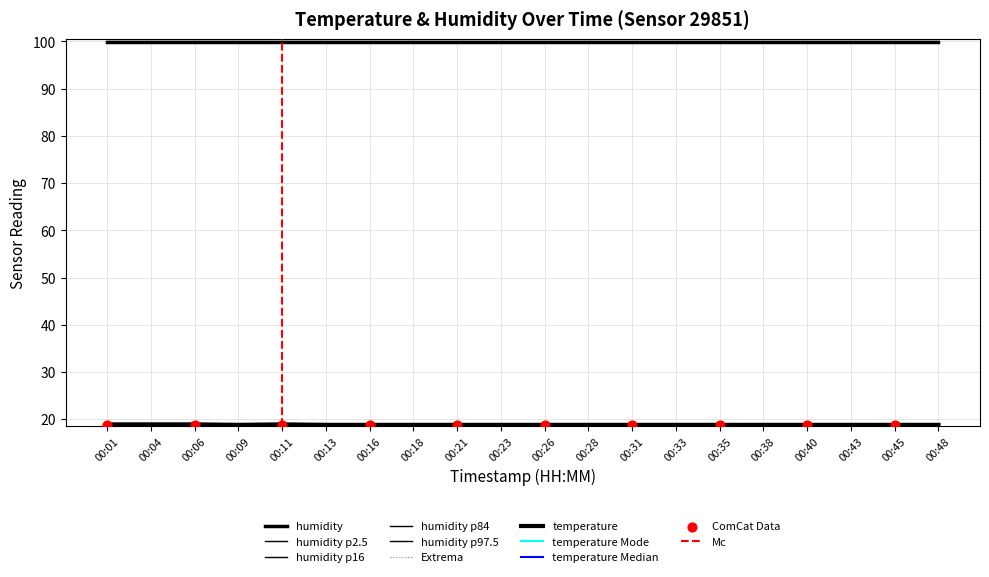

What is the ratio of the value at 00:45 to the value at 00:18?

1.0